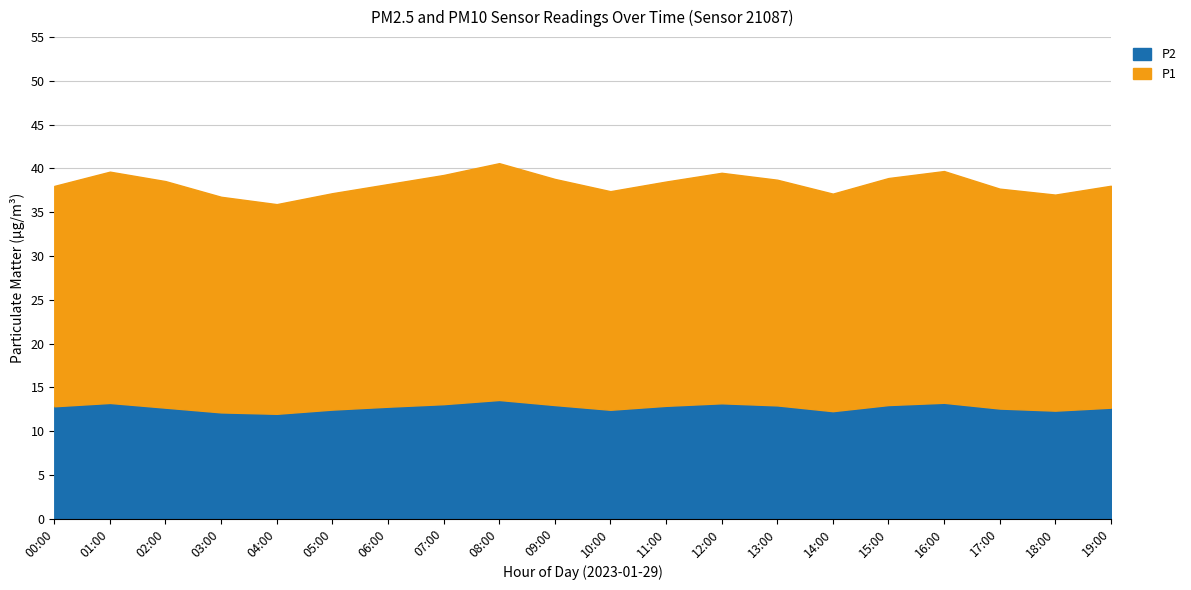

What is the average value of the P2 series?

12.8